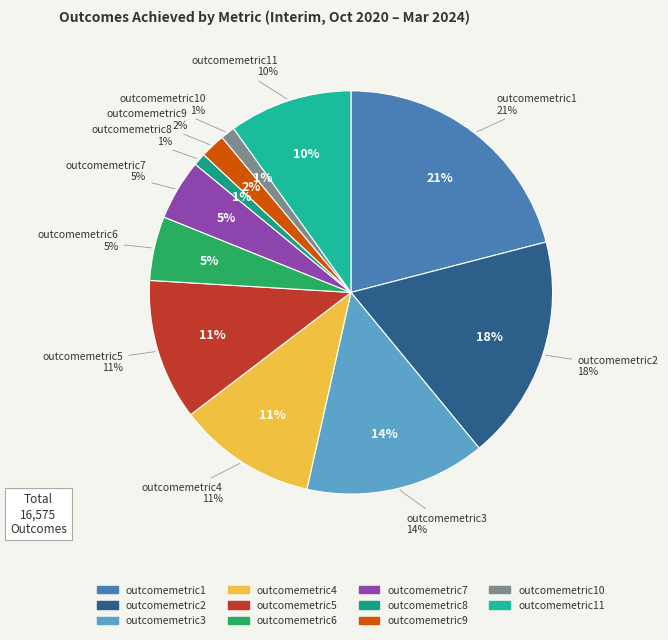

The outcomemetric6 slice represents 11% of the pie. True or false?

False